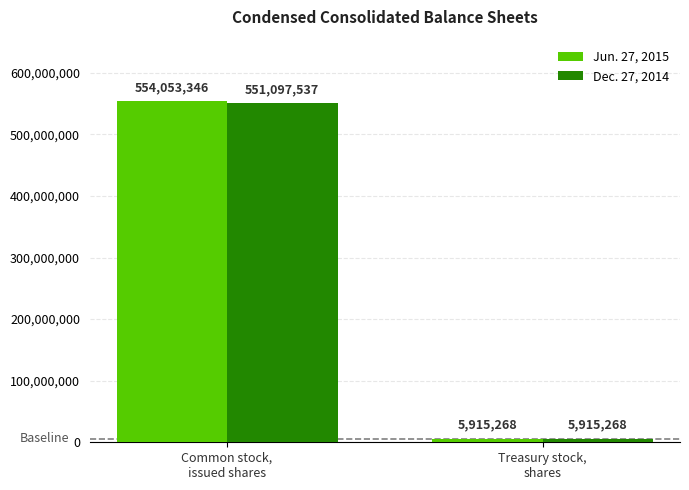

What is the maximum value for Jun. 27, 2015?

554053346